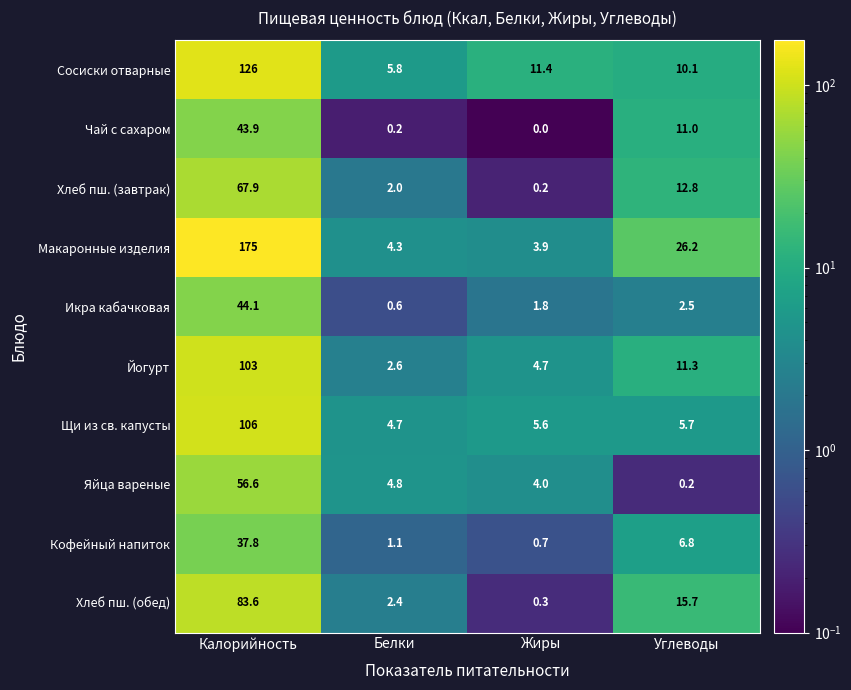

Read the Кофейный напиток value at Жиры.

0.7